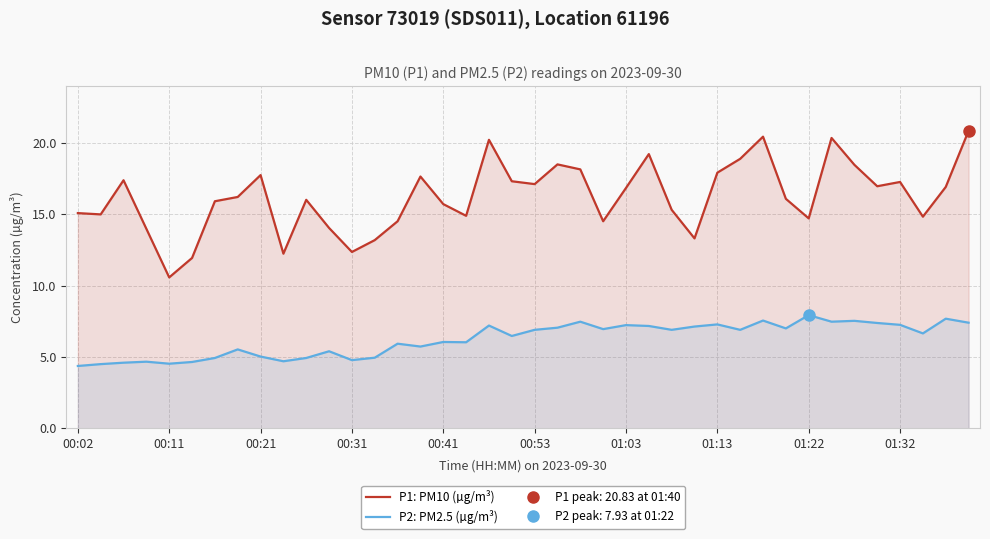

How many categories are shown in the chart?

40